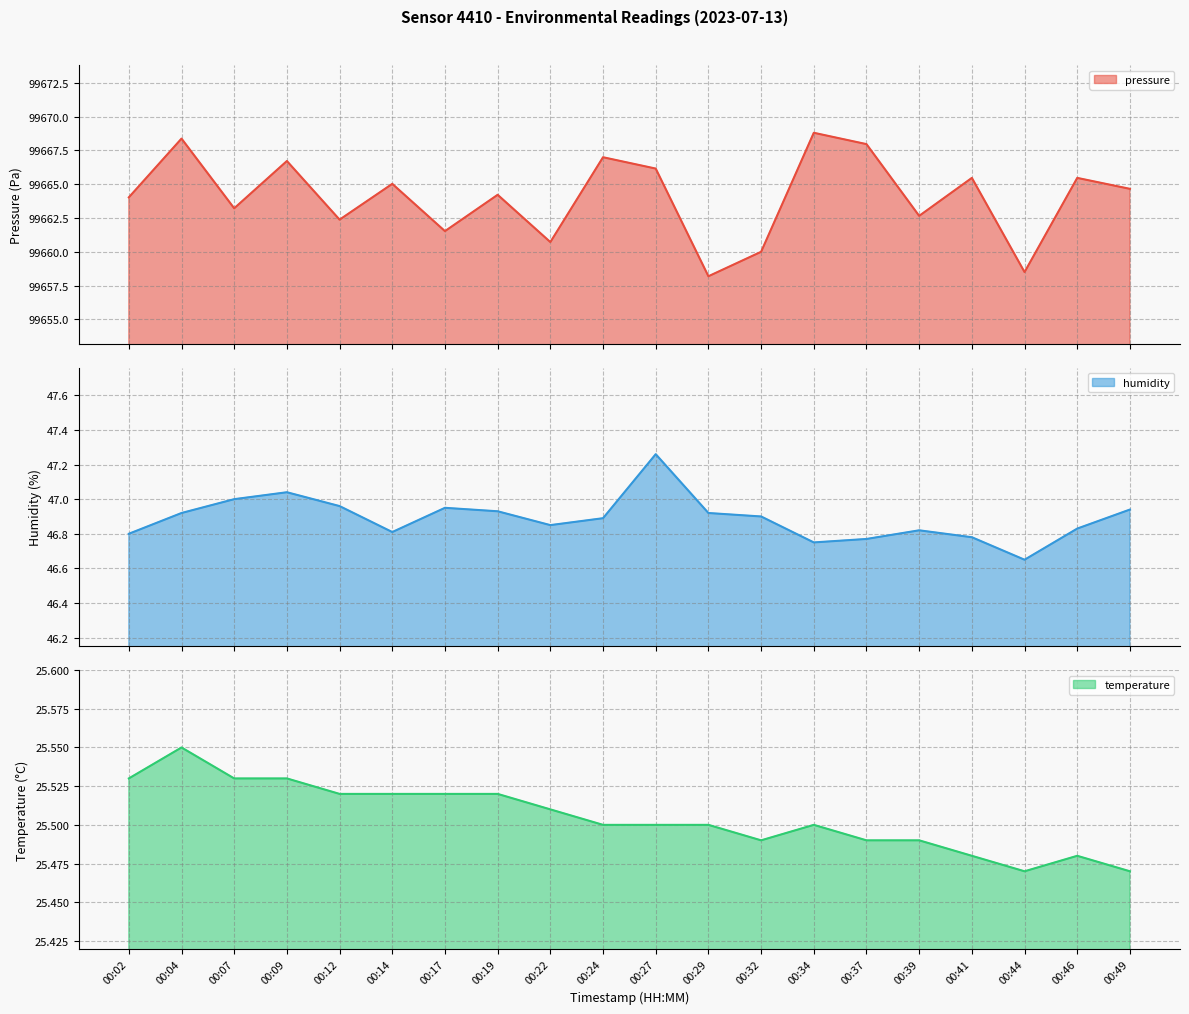

At which category does pressure reach its first local valley?

00:07